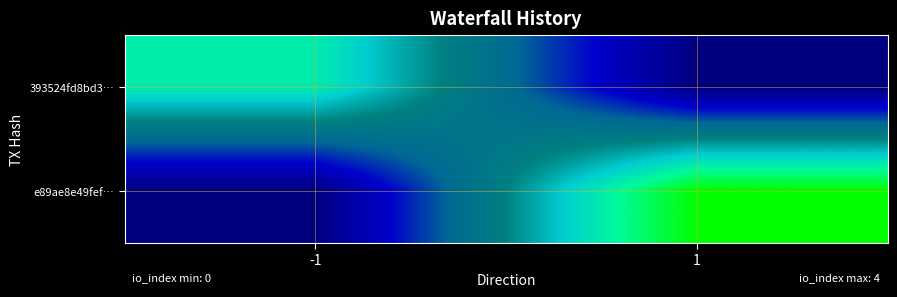

List the series in order of their overall mean, highest first.

e89ae8e49fef…, 393524fd8bd3…